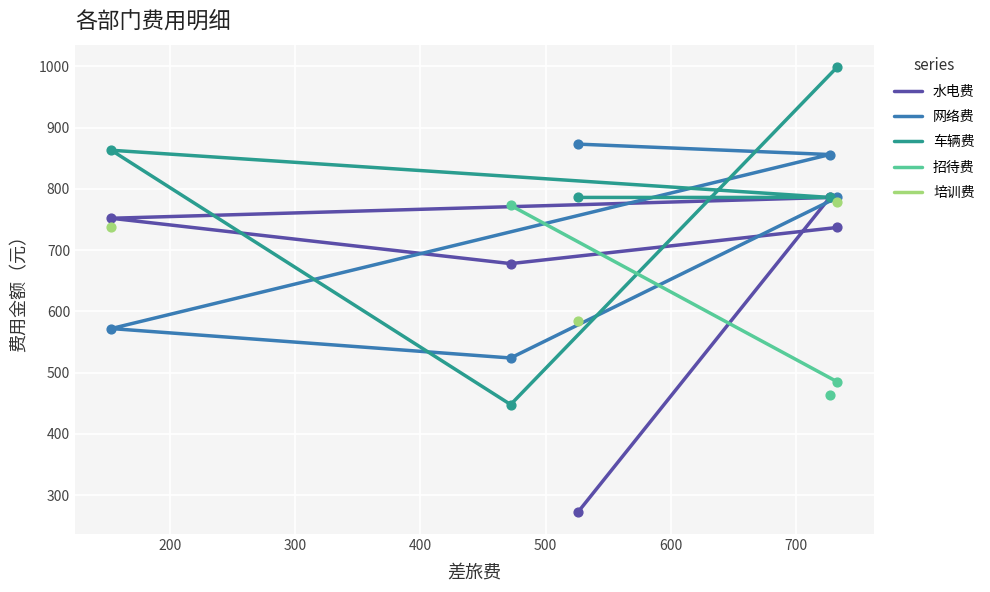

Which series reaches the maximum Y coordinate?

车辆费